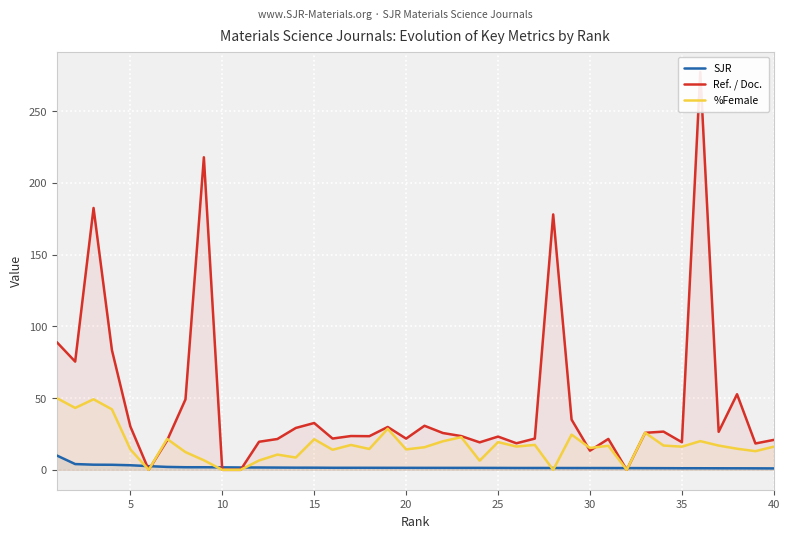

What is the maximum value for SJR?

10.0